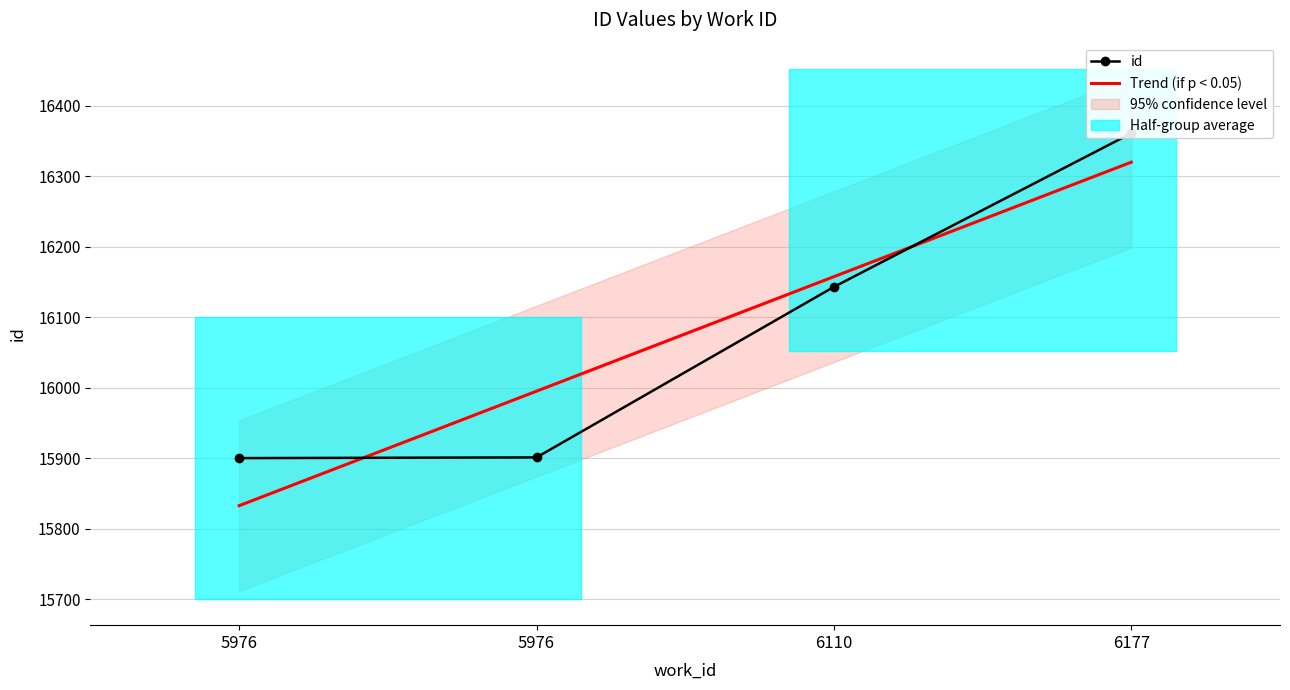

Count the number of values greater than 16143.

1